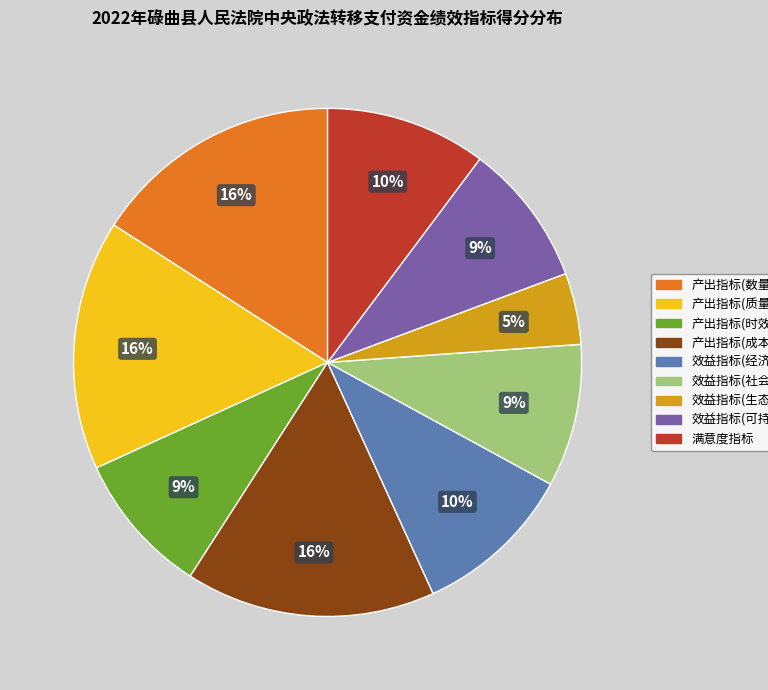

To the nearest percent, what is the average slice percentage?

11%